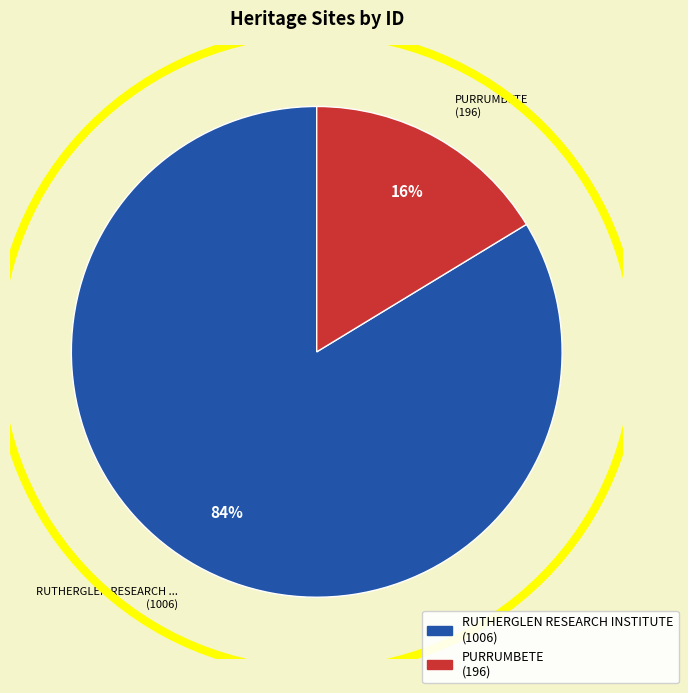

Is there any slice that represents more than half of the pie?

Yes